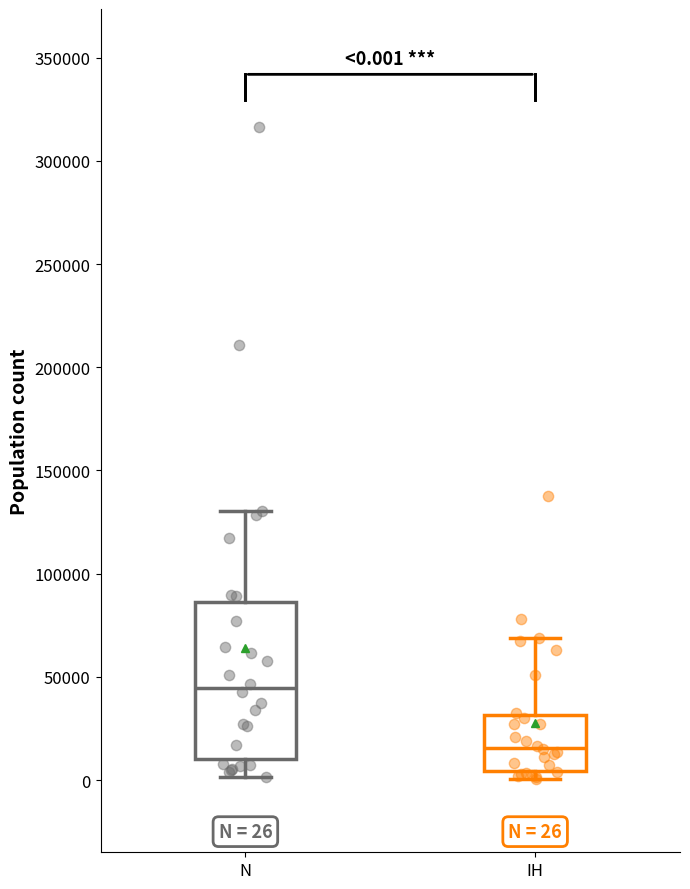

Which box has the lowest median line?

IH